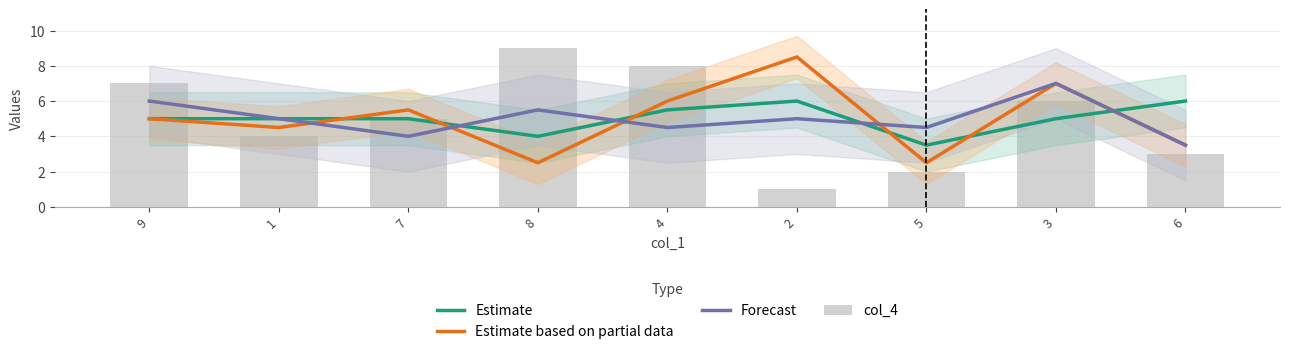

What is the total value across all series at 6?

16.0